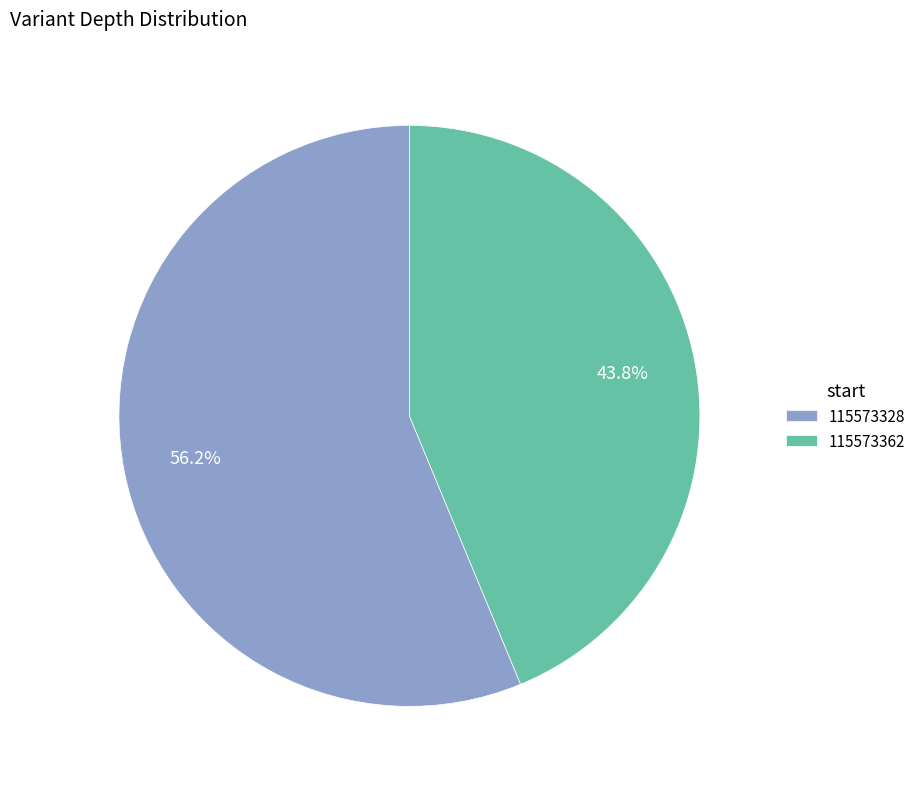

Which slice is the smallest?

115573362